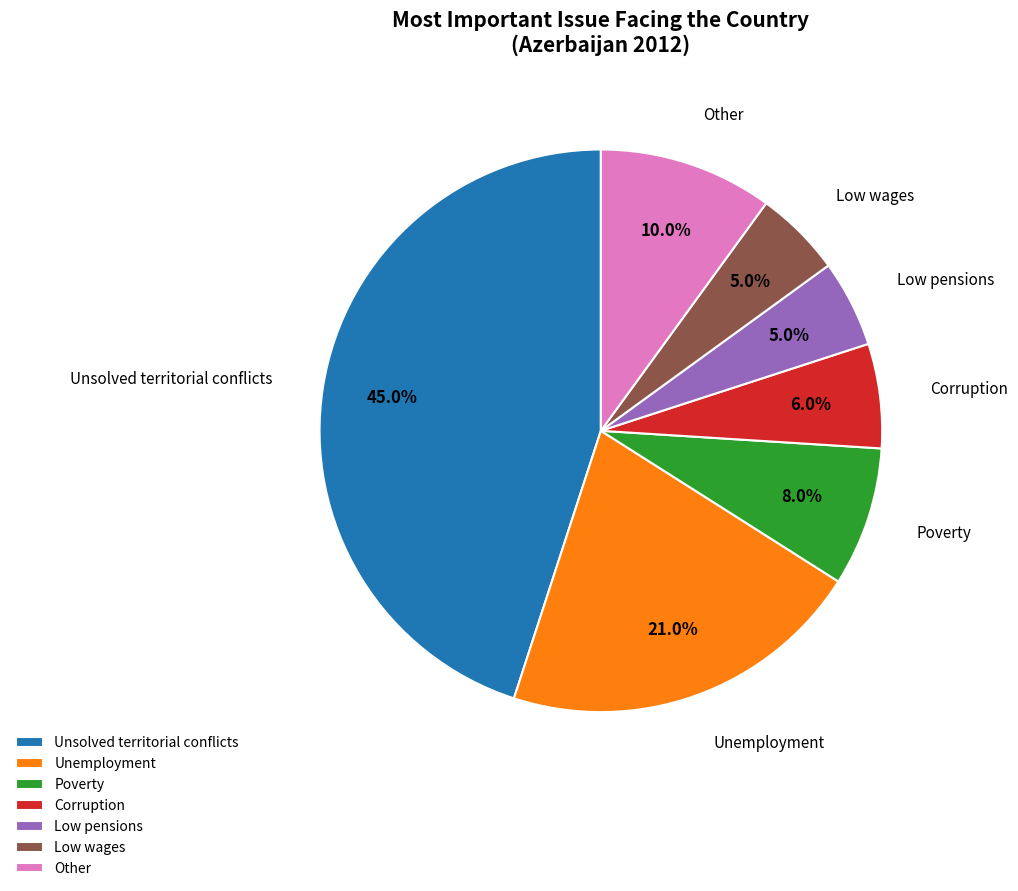

How many slices are in this pie chart?

7